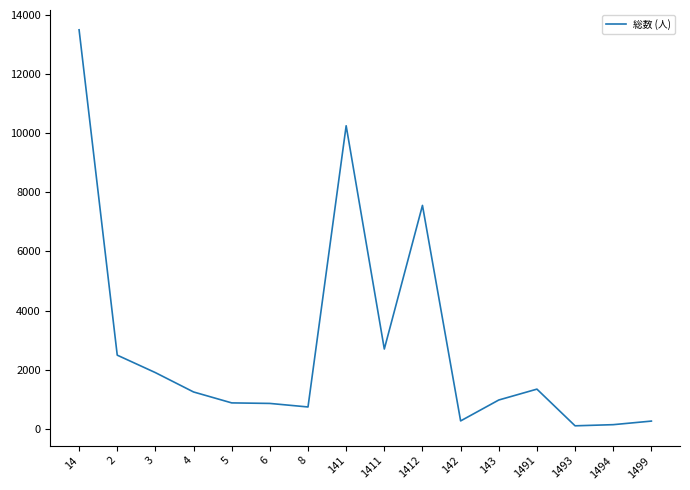

True or false: the data shows 2309 at 141.

False